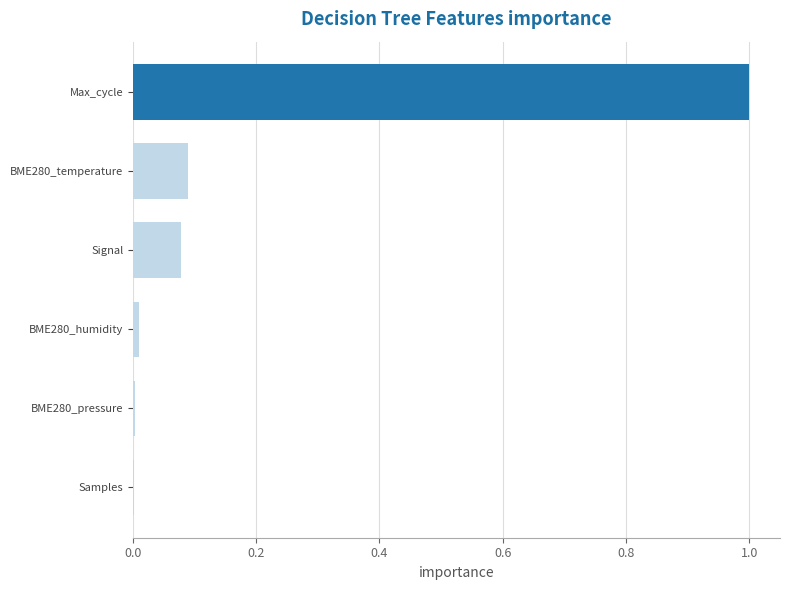

Which has a higher value, Samples or Signal?

Signal